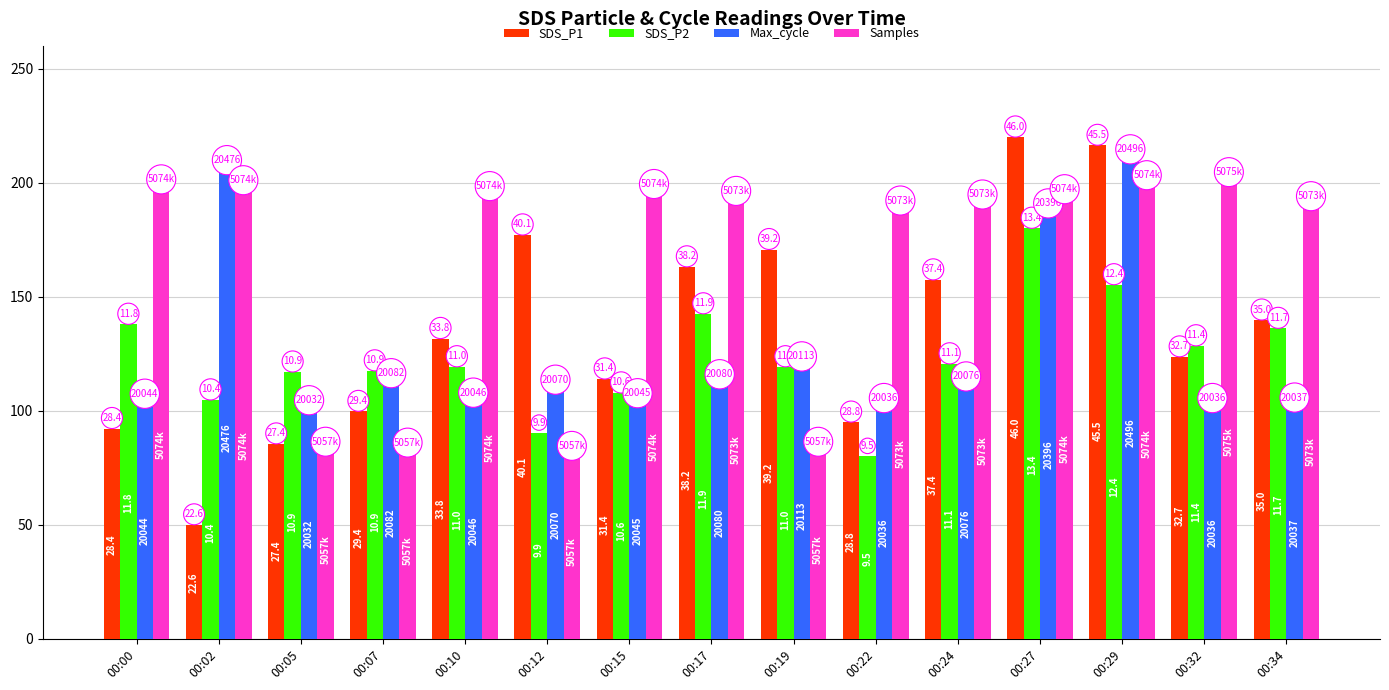

What value does the Max_cycle series have at 00:17?

111.4